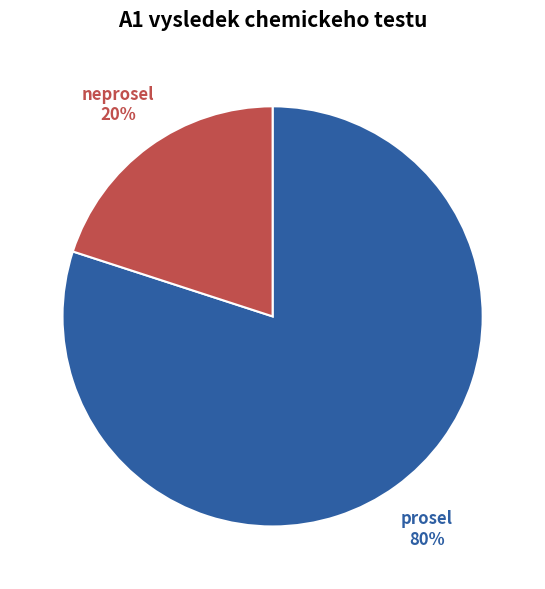

Which slice represents more than half of the pie?

prosel